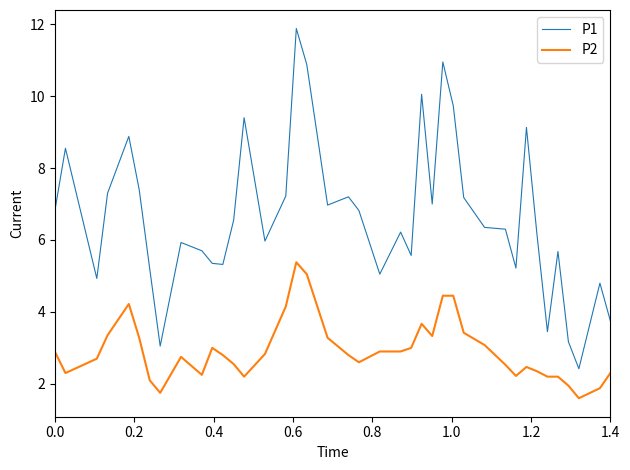

List the series in order of their peak value, highest first.

P1, P2